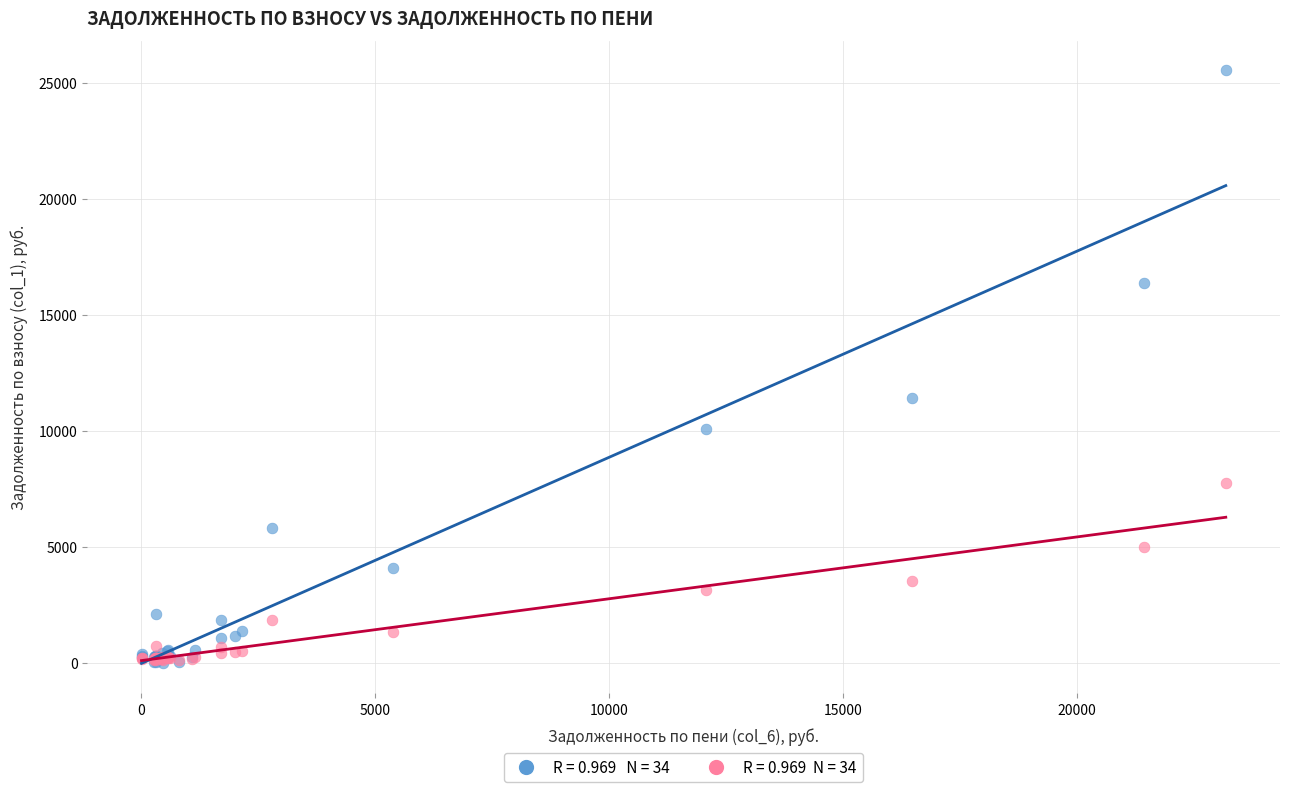

Across all series, what Y value is closest to 12766?

11406.6